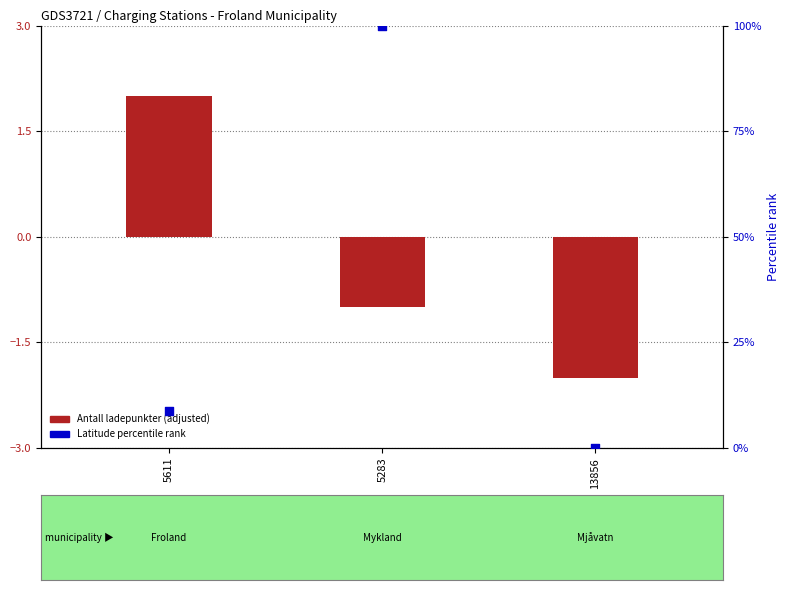

Which series has the largest Y range (max minus min)?

Latitude percentile rank